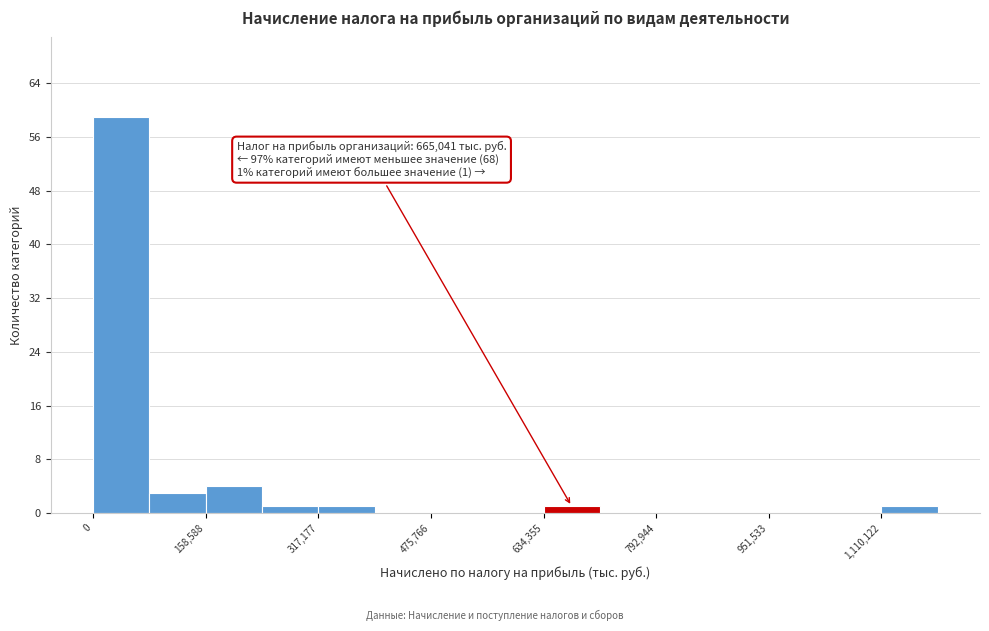

Read against the x-axis, roughly where is the centre of the tallest bar?

40000